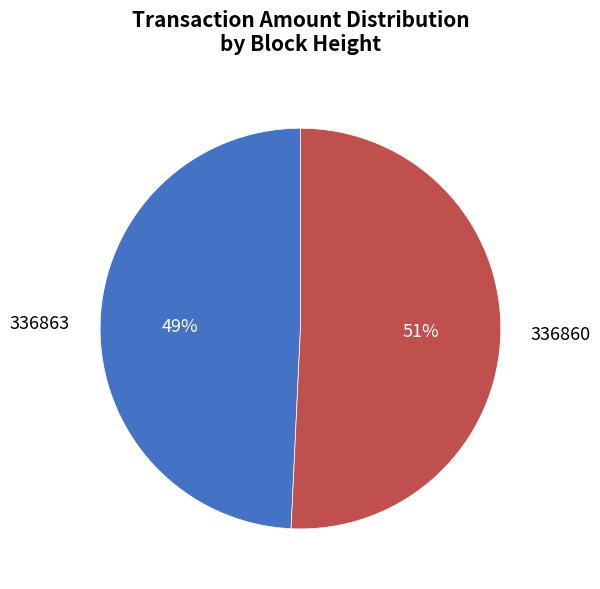

Which slice represents more than half of the pie?

336860